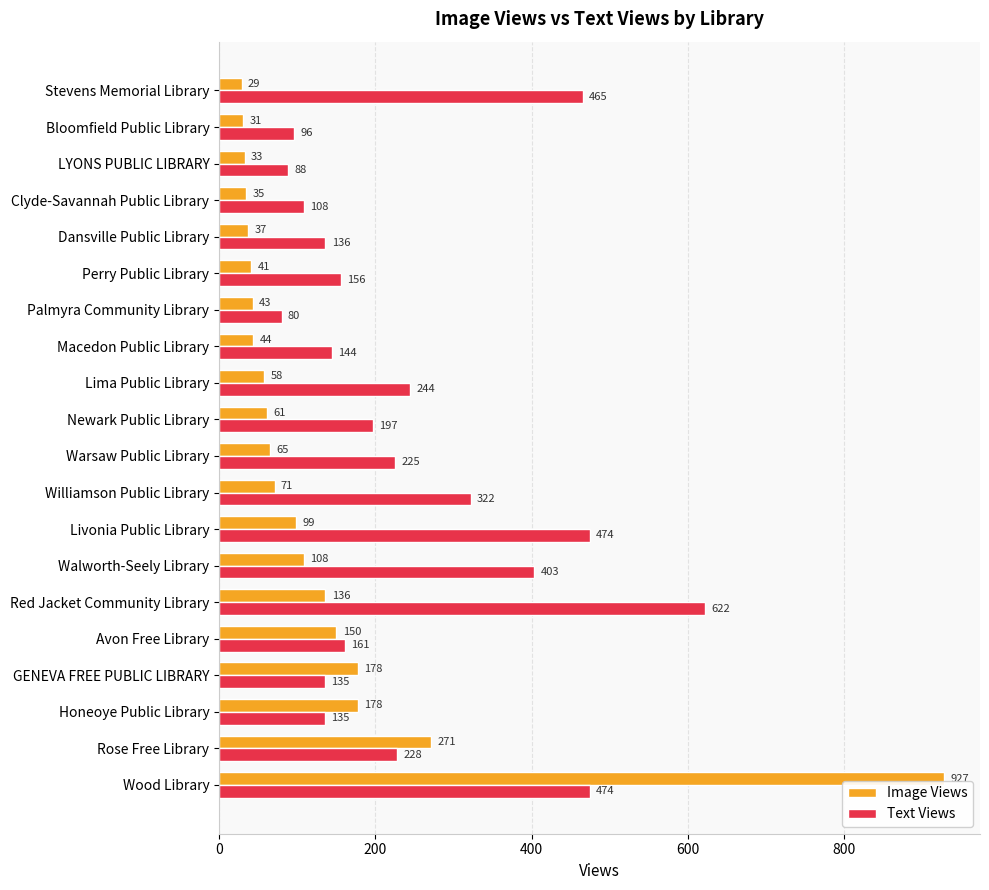

What are all the series names shown in the legend?

Image Views, Text Views